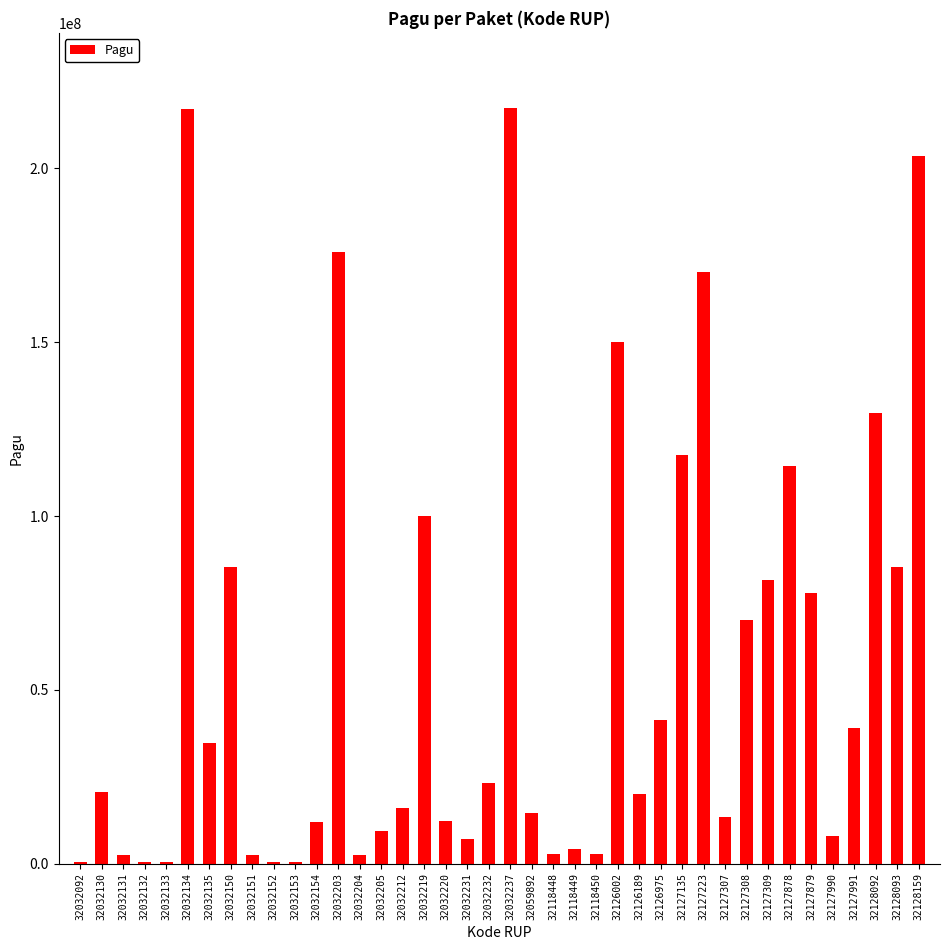

Is it true that the value at 32128159 is 203557057?

True